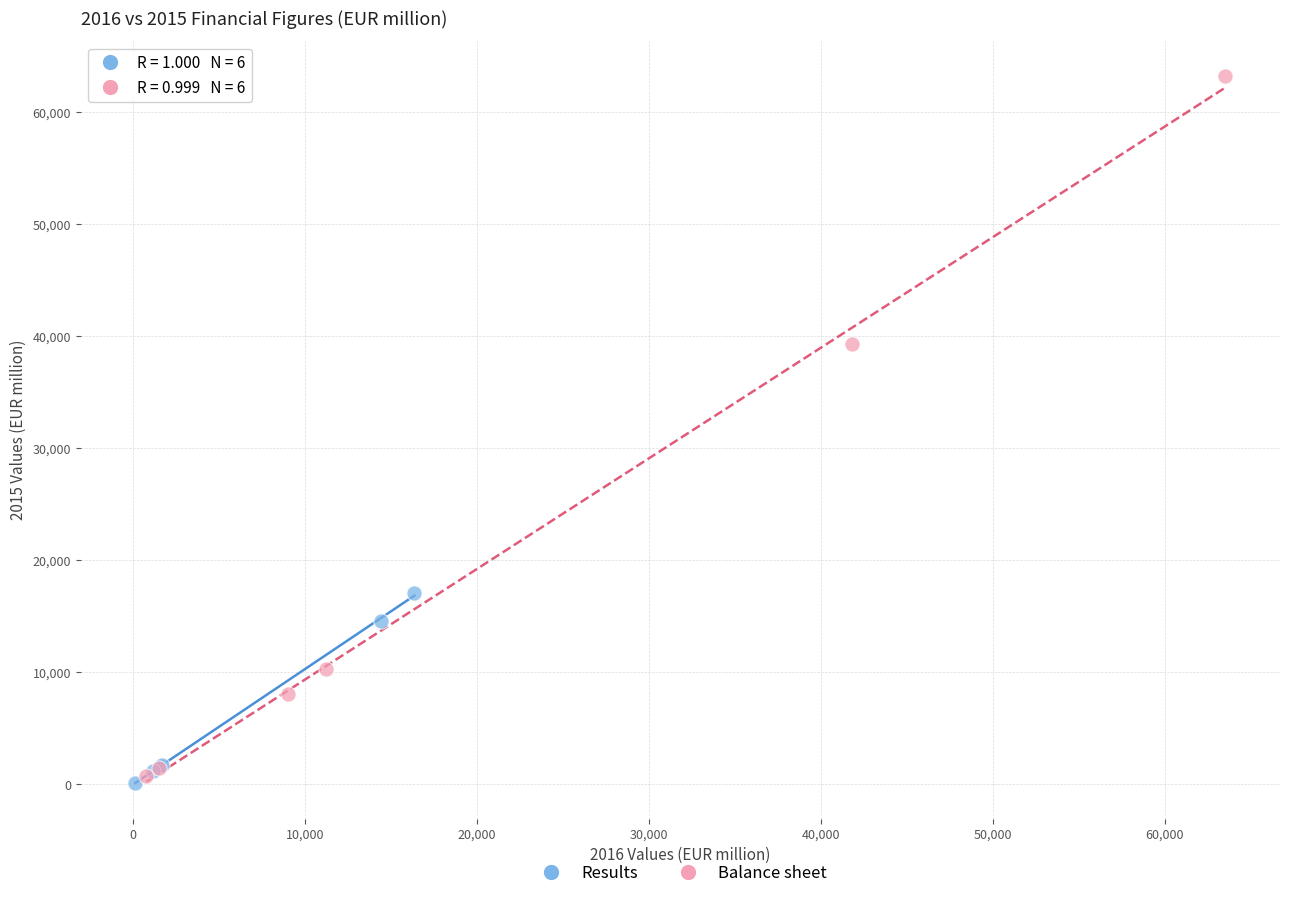

Which series reaches the maximum Y coordinate?

Balance sheet